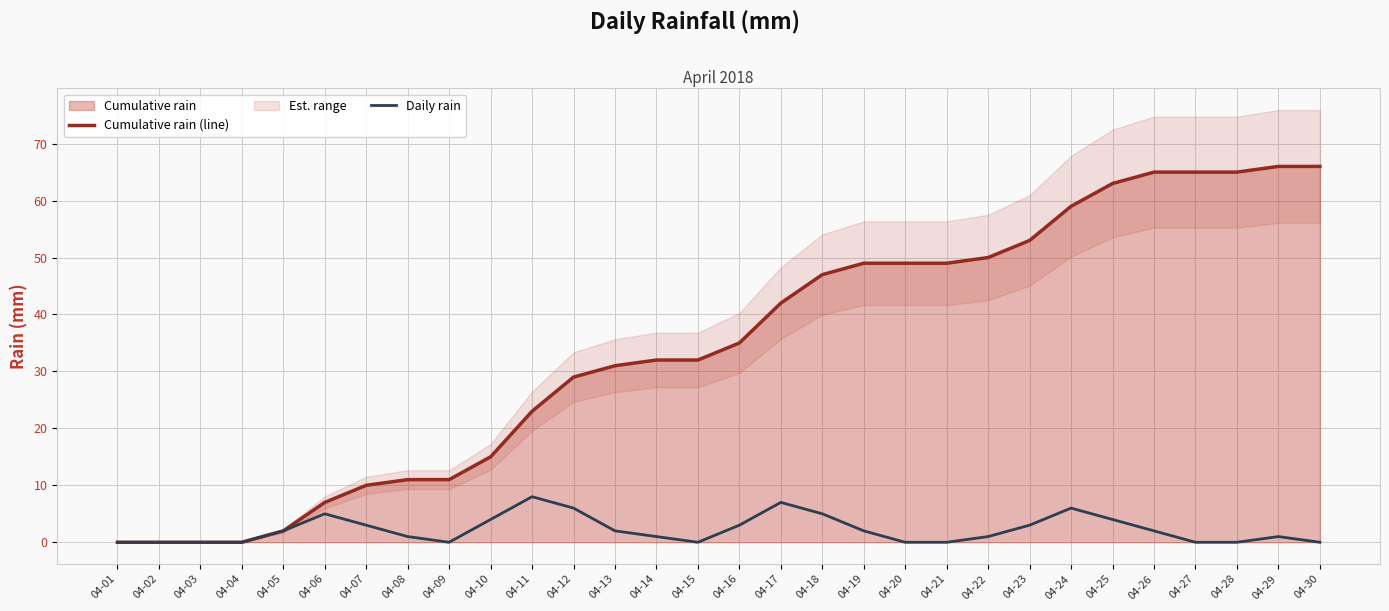

True or false: Cumulative rain (line) and Daily rain cross at least once.

False